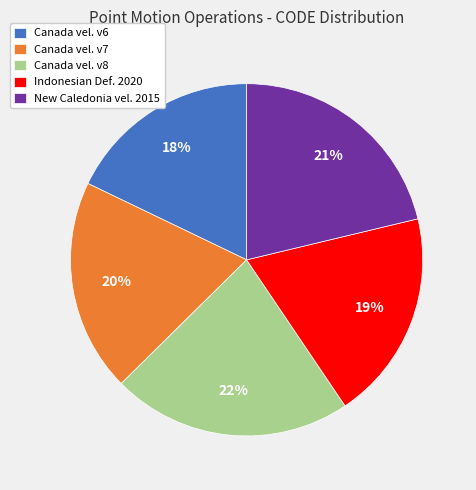

Does any single category account for the majority?

No